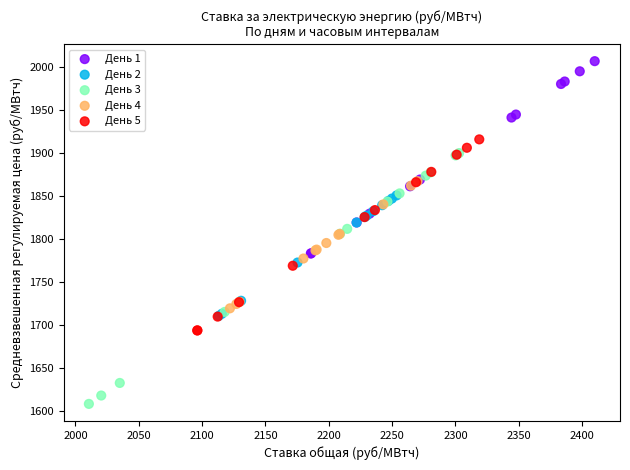

Which series contains the highest Y value?

День 1